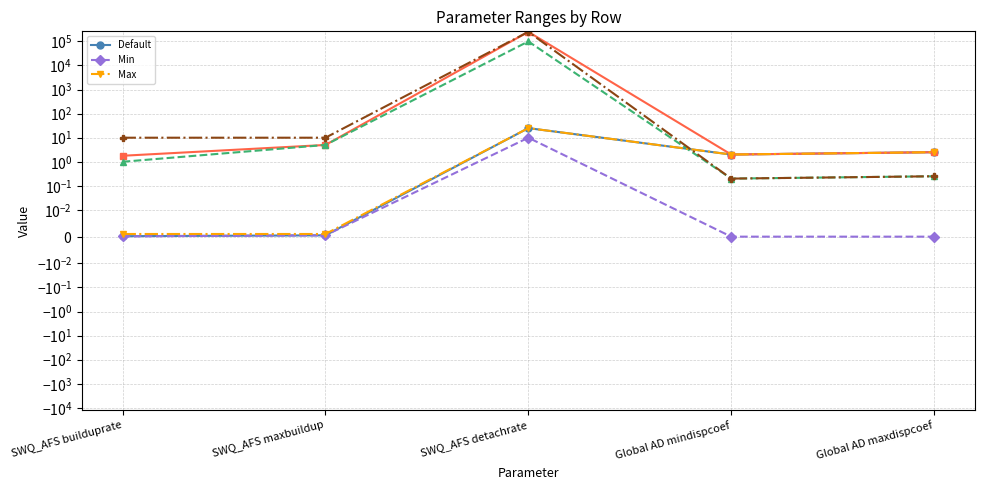

Which label corresponds to the smallest value in the chart?

Global AD mindispcoef